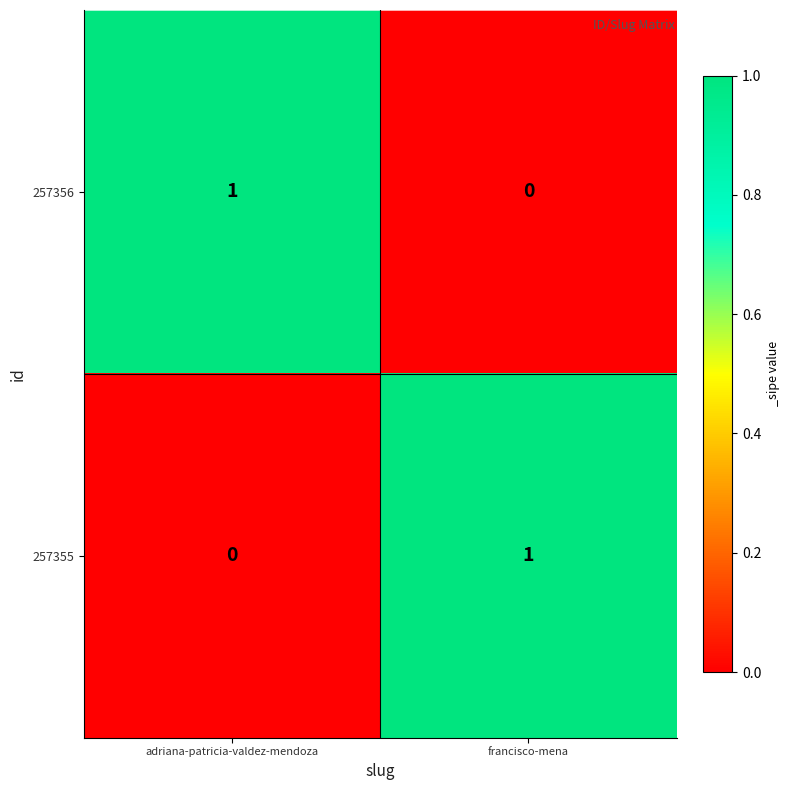

Where is 257355 nearest to the value 0?

adriana-patricia-valdez-mendoza